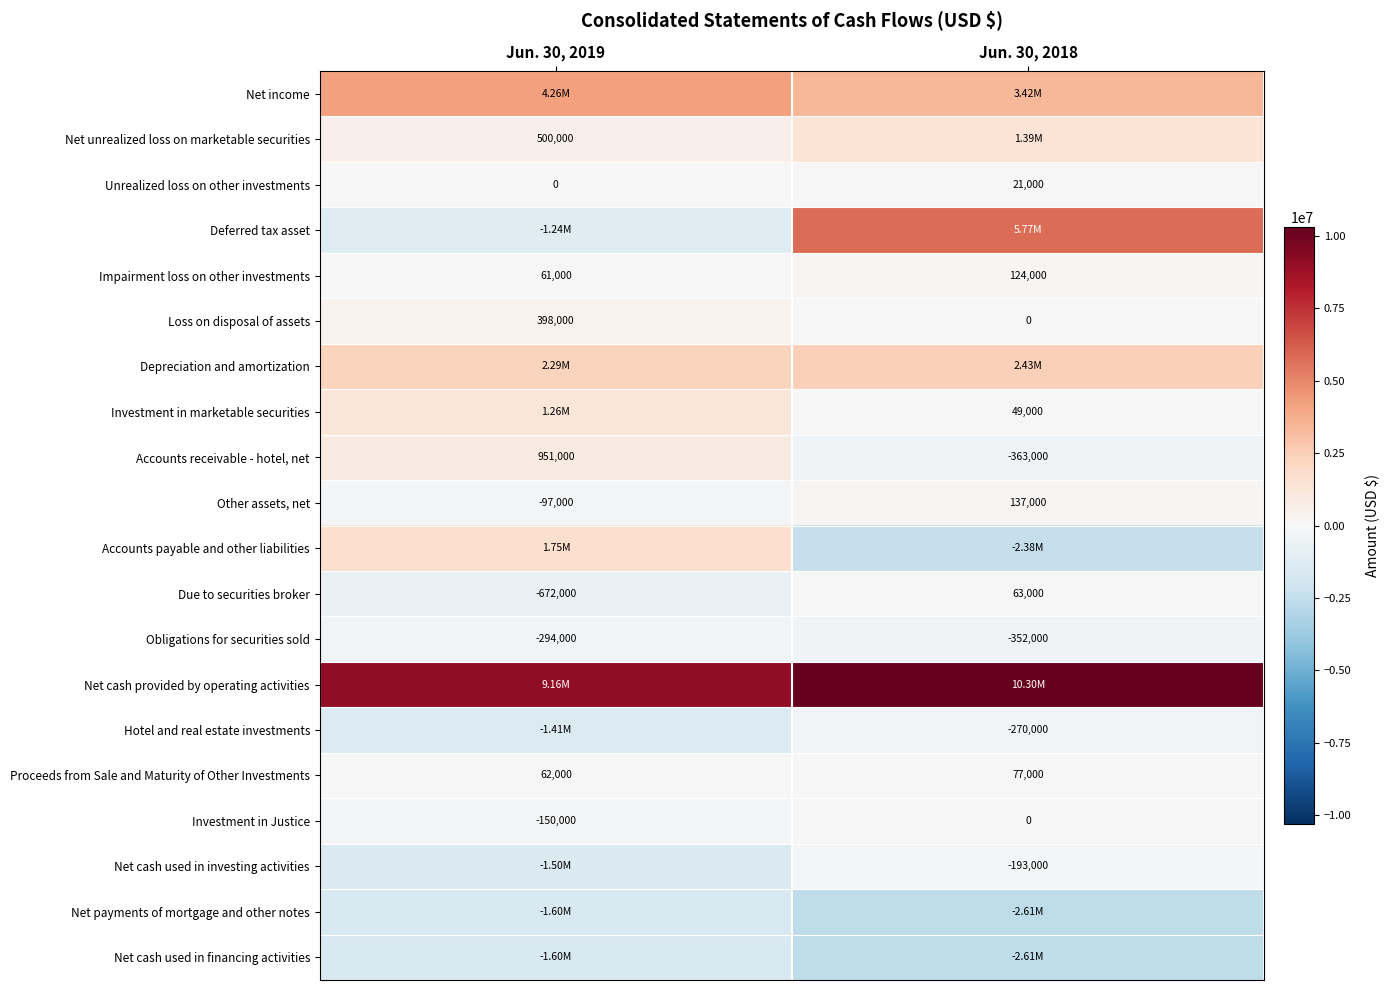

Is the value of Investment in Justice at Jun. 30, 2018 greater than the value of Proceeds from Sale and Maturity of Other Investments at Jun. 30, 2019?

No